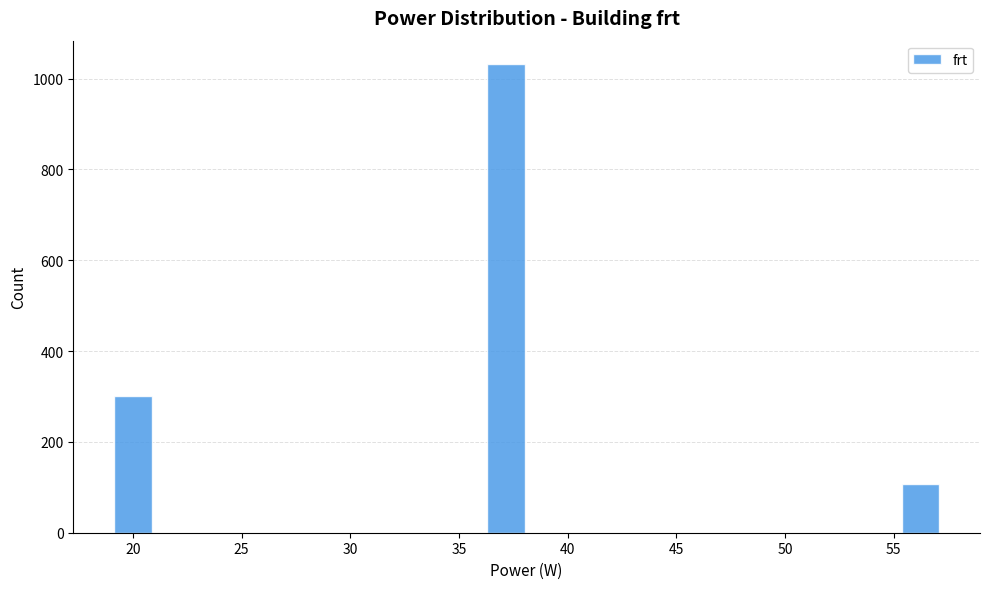

Around what value on the x-axis is the tallest bar? Give the approximate position of its centre, as read against the axis.

37.0